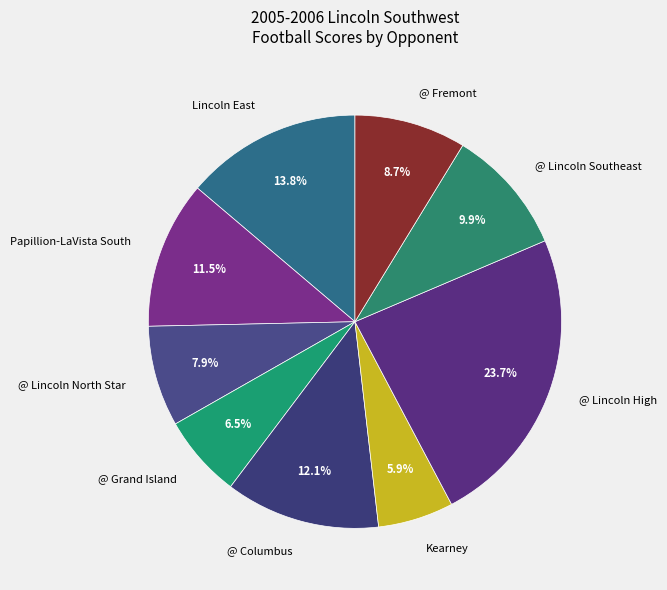

What percentage do @ Fremont and @ Lincoln Southeast together represent?

18.6%